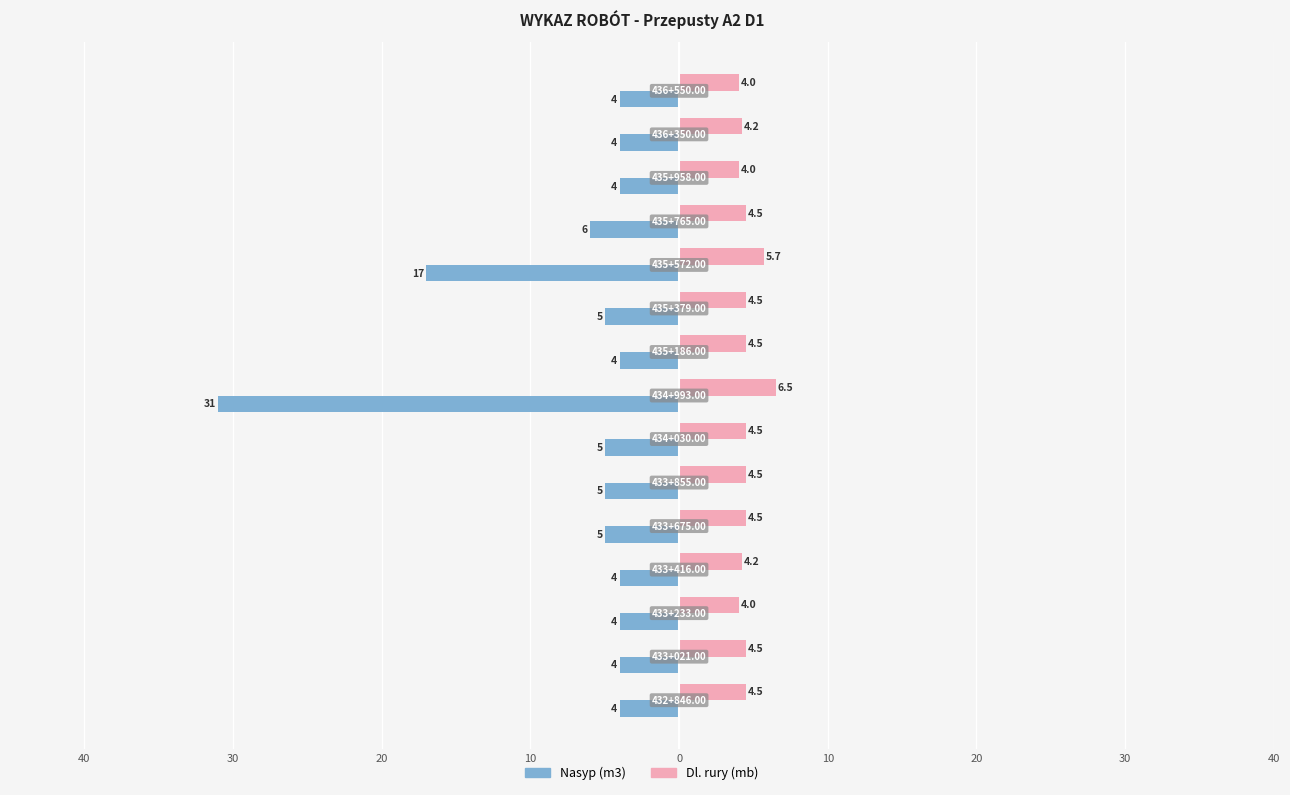

What are all the series names shown in the legend?

Nasyp (m3), Dl. rury (mb)